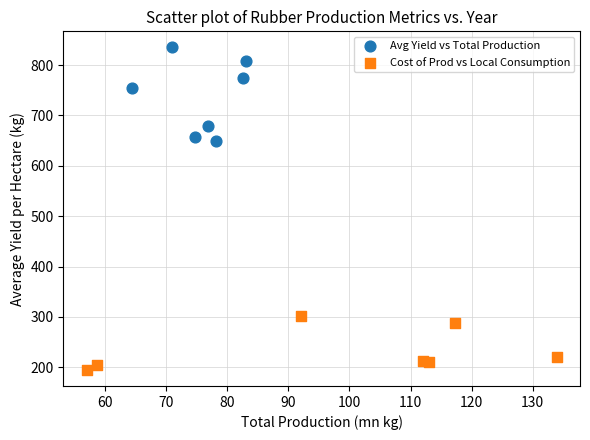

Which series contains the lowest Y value?

Cost of Prod vs Local Consumption